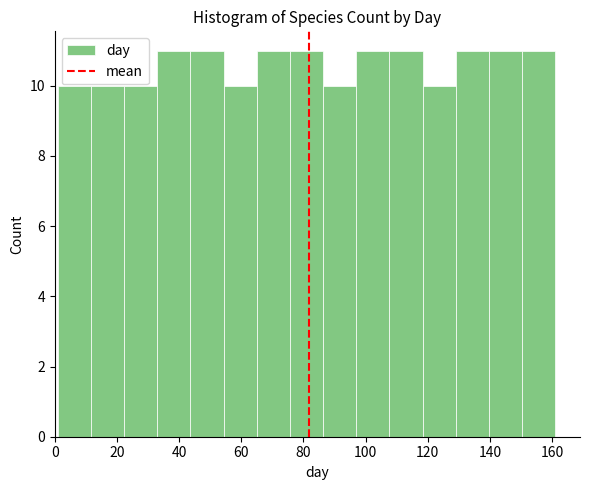

Reading left to right, list every bar in this chart as the range it spans on the x-axis followed by its height. Neither the bar edges nor the heights are printed on the chart, so give them approximately, as read against the axes.

2 to 12: 10
12 to 22: 10
22 to 34: 10
34 to 44: 11
44 to 54: 11
54 to 66: 10
66 to 76: 11
76 to 86: 11
86 to 98: 10
98 to 108: 11
108 to 118: 11
118 to 130: 10
130 to 140: 11
140 to 150: 11
150 to 162: 11